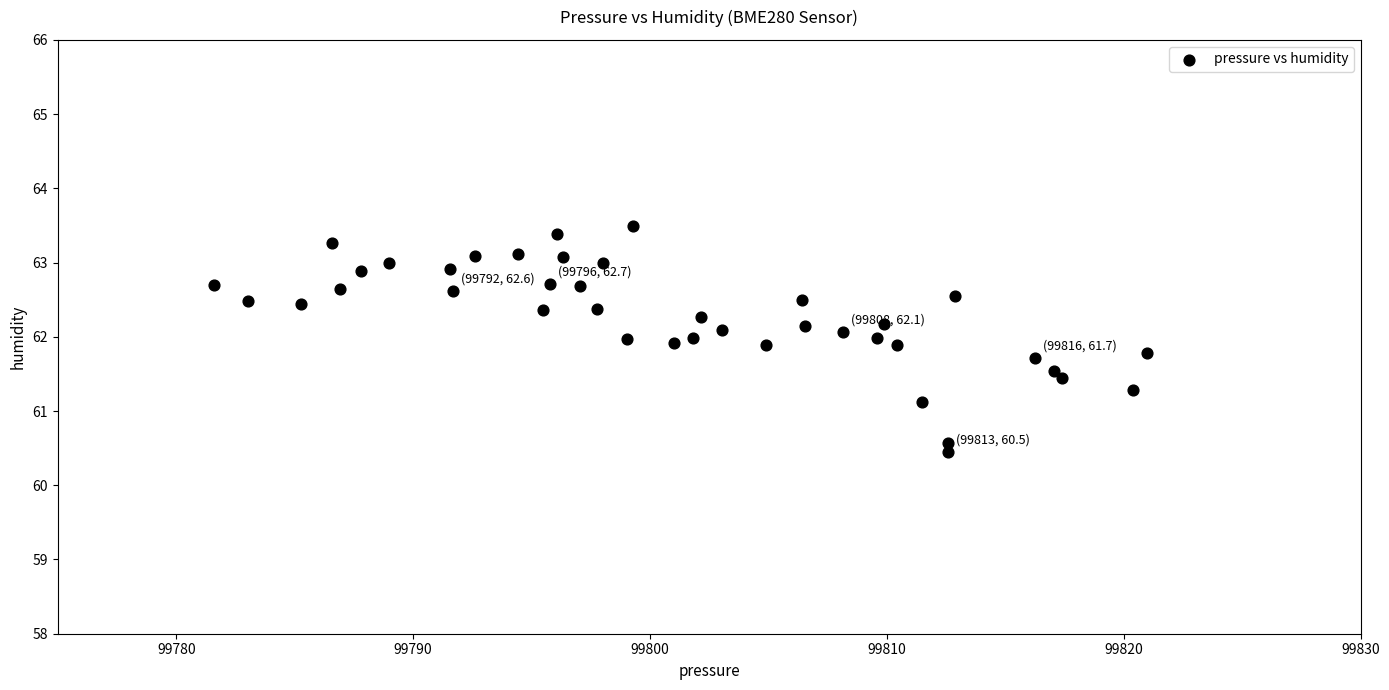

What is the range of Y values (max minus min)?

3.0